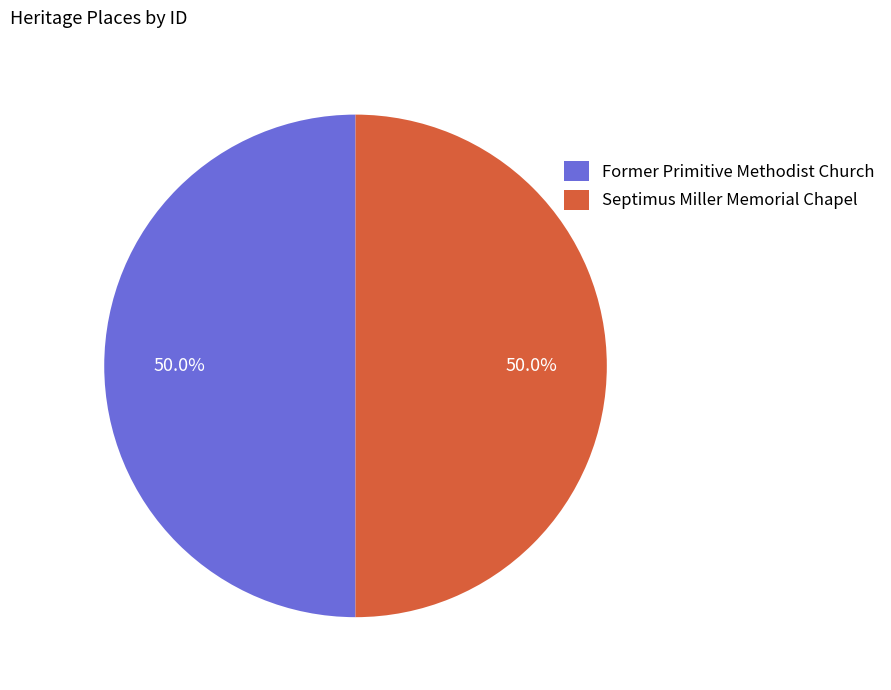

Approximately how many times larger is the value at Former Primitive Methodist Church compared to Septimus Miller Memorial Chapel?

1.0